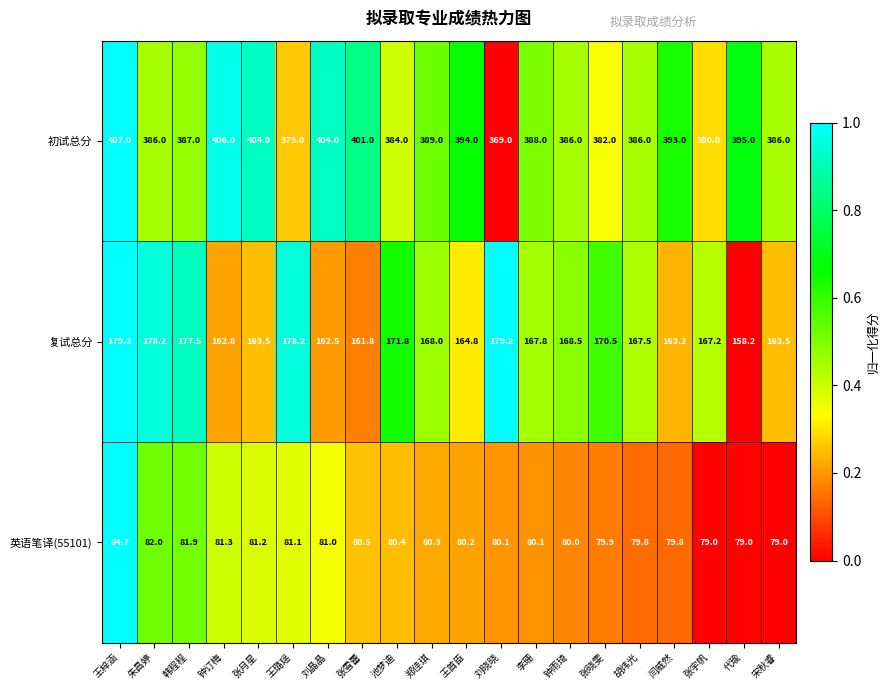

The value of 初试总分 at 张宇帆 is 581.5. True or false?

False